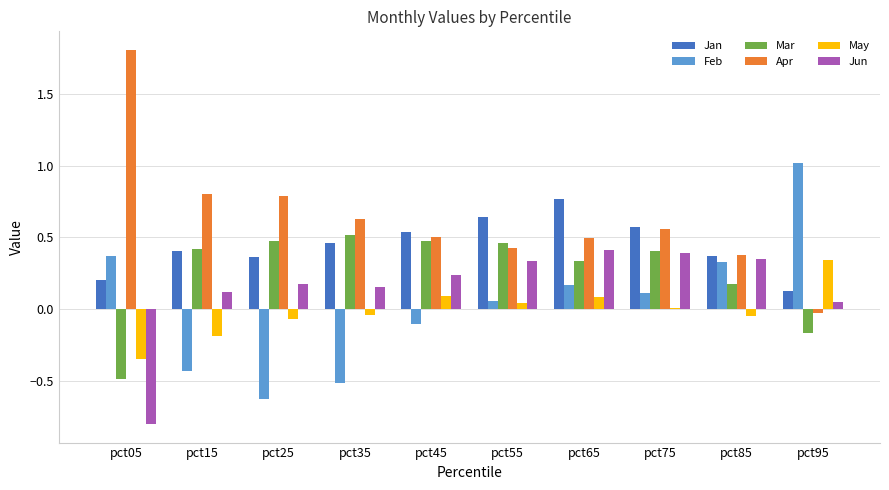

True or false: Mar has a value of 0.8 at pct45.

False